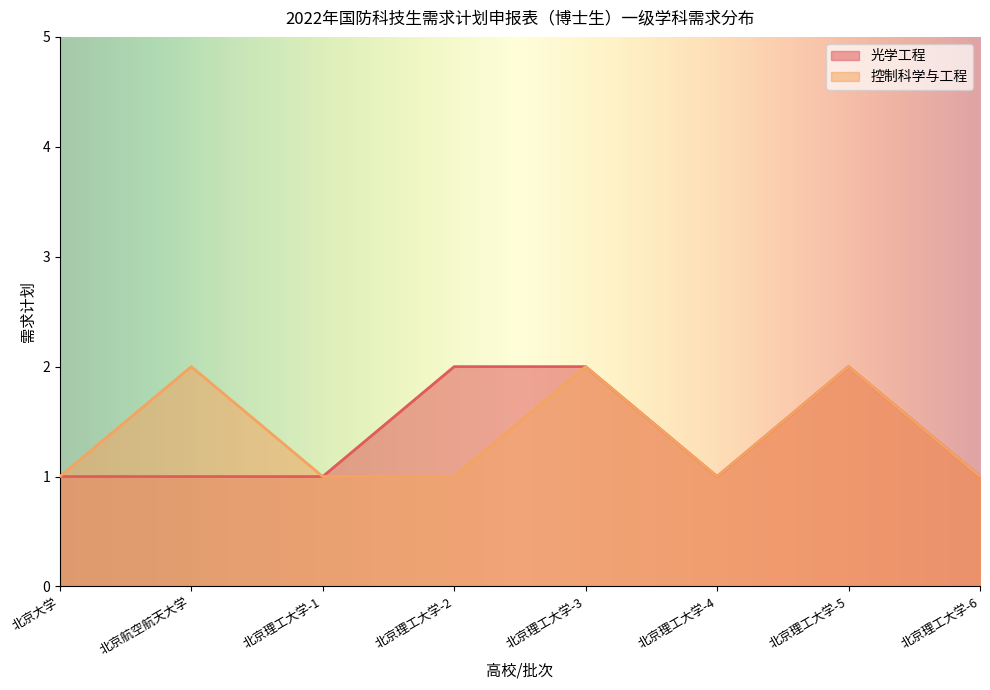

Reading right to left, list all the values displayed in this chart.

光学工程: 1	2	1	2	2	1	1	1
控制科学与工程: 1	2	1	2	1	1	2	1